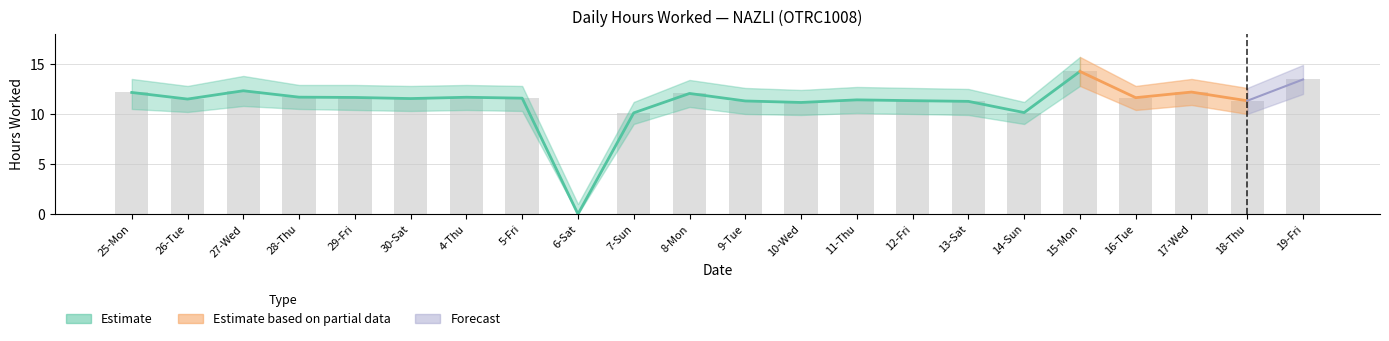

What position from the right is 27-Wed?

20